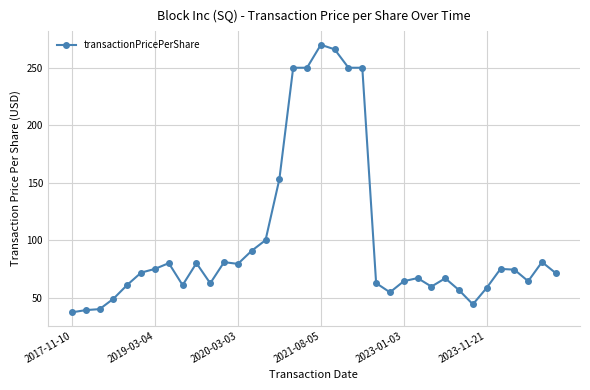

What is the value of the 32nd point from the left?

75.0